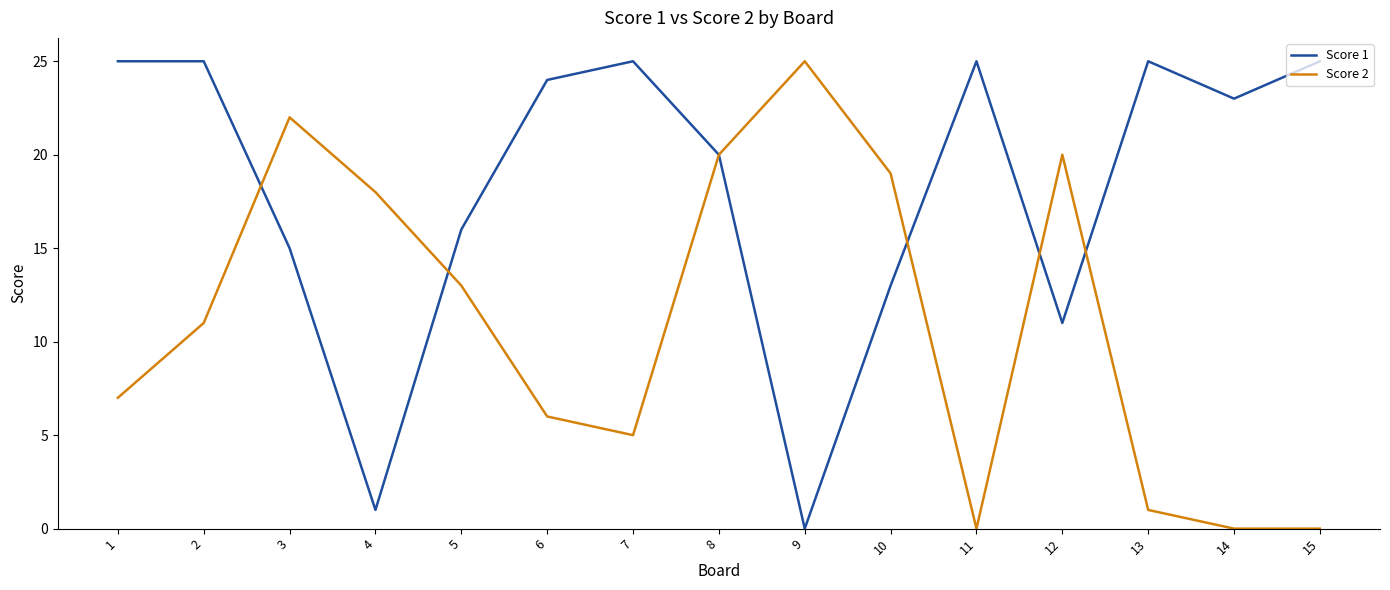

Count the number of categories in the chart.

15